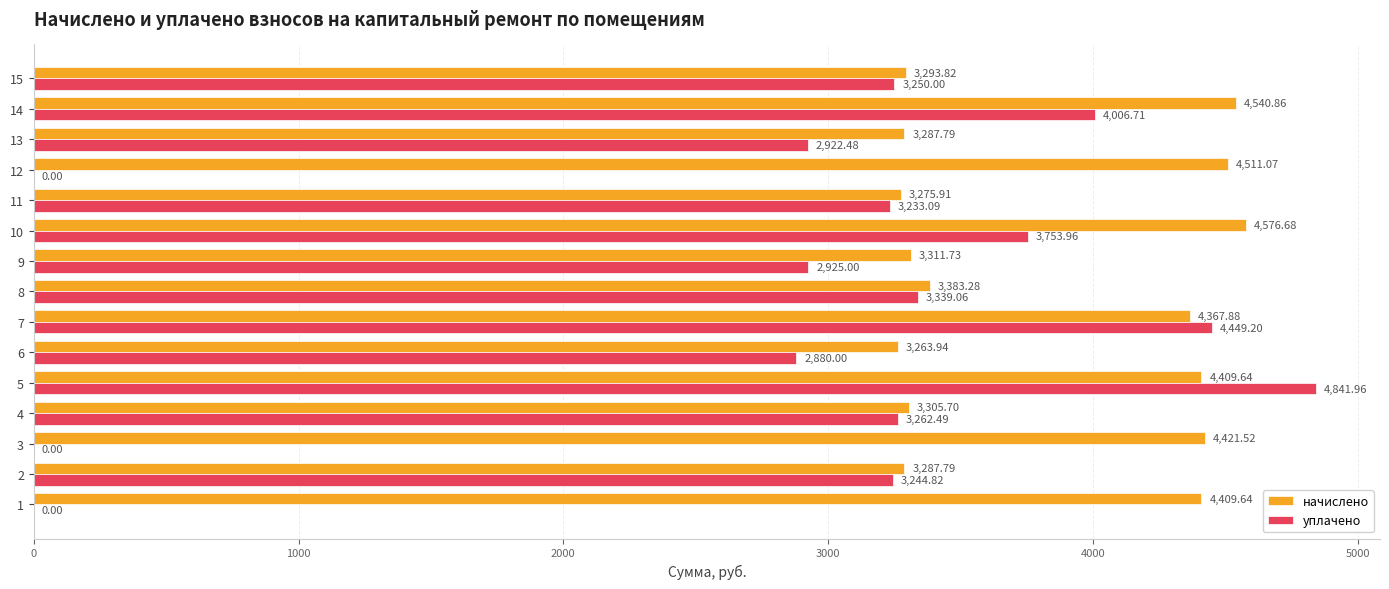

Between 2 and 6, which series saw the biggest shift?

уплачено